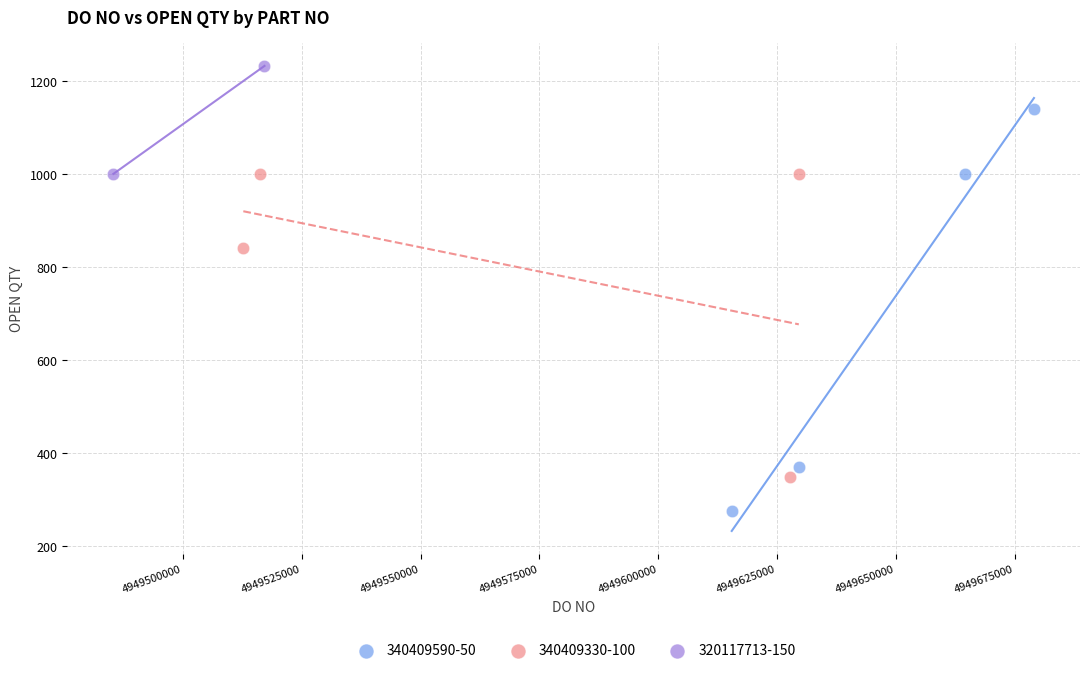

Which series has the widest spread of Y values?

340409590-50